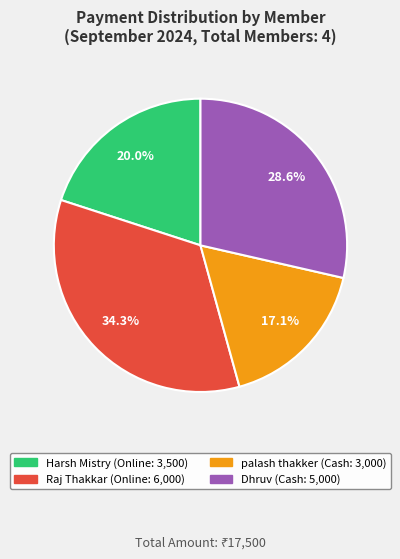

Is there any slice that represents more than half of the pie?

No